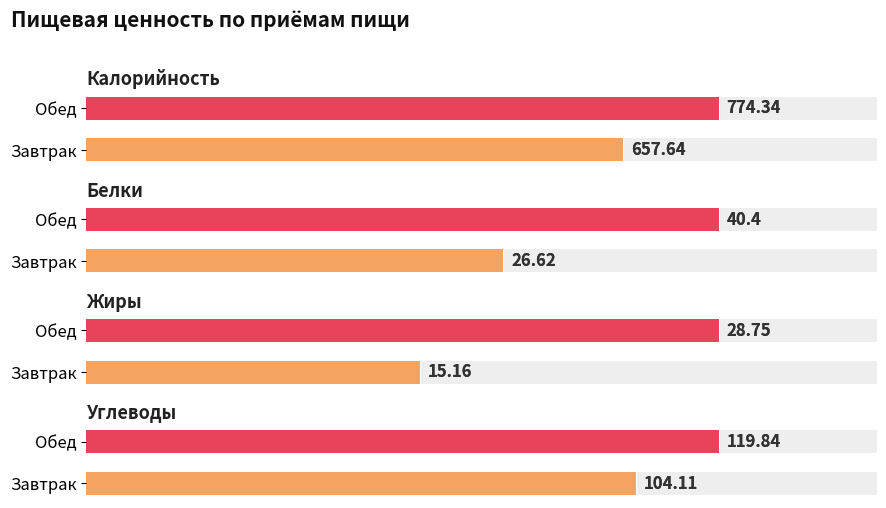

Is it true that Белки equals 40.4 at Обед?

True